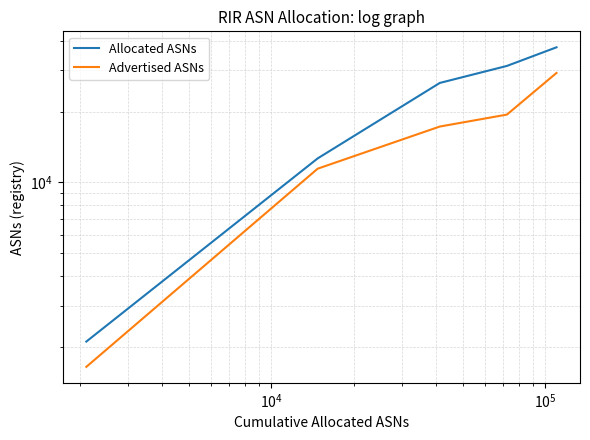

What is the minimum value shown in the chart?

1648